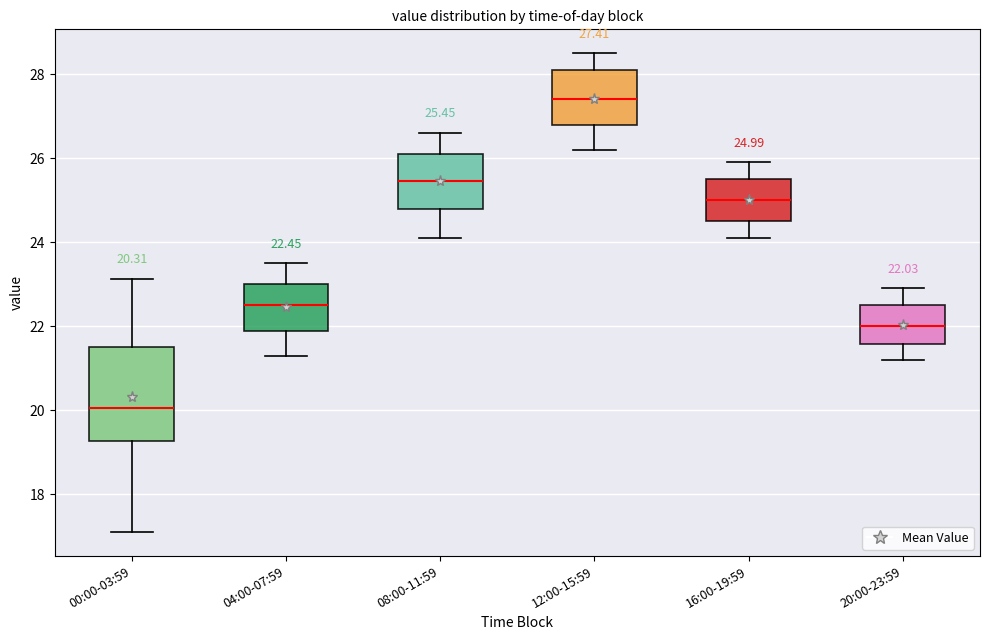

Which box's median line is the highest?

12:00-15:59